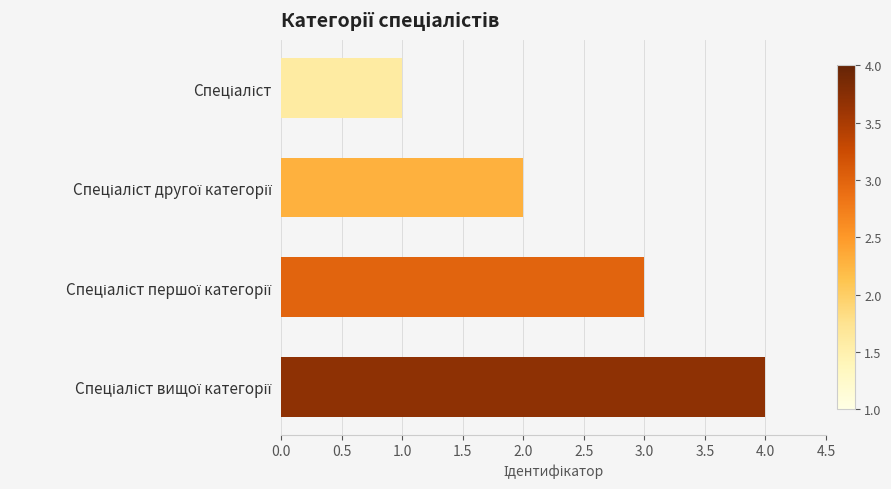

What is the difference between the maximum and minimum values?

3